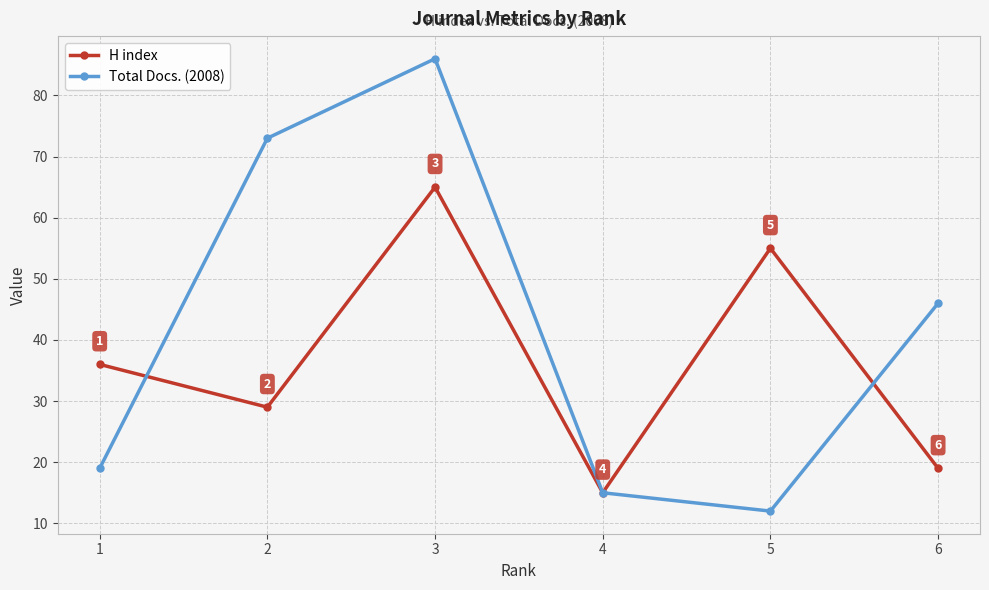

At which category is the sum across all series the highest?

3